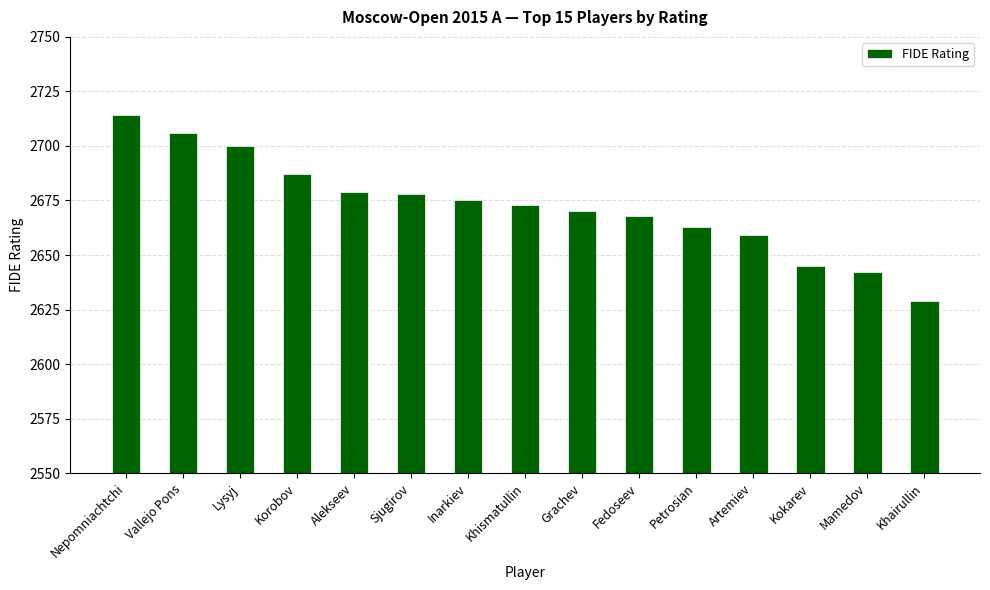

What is the ratio of the value at Fedoseev to the value at Nepomniachtchi?

1.0